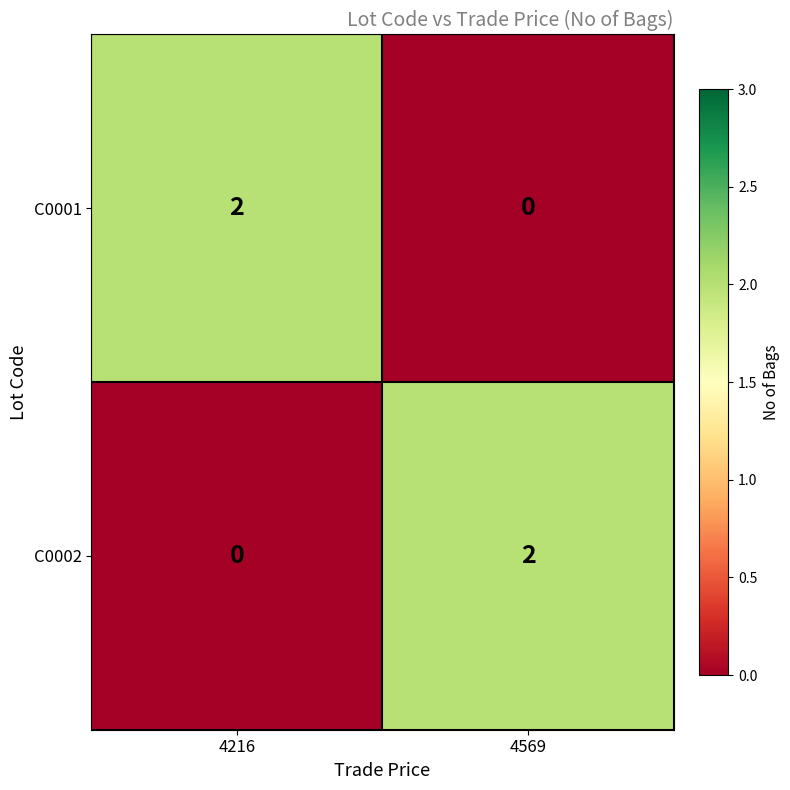

Which category has the lowest value in the C0002 series?

4216